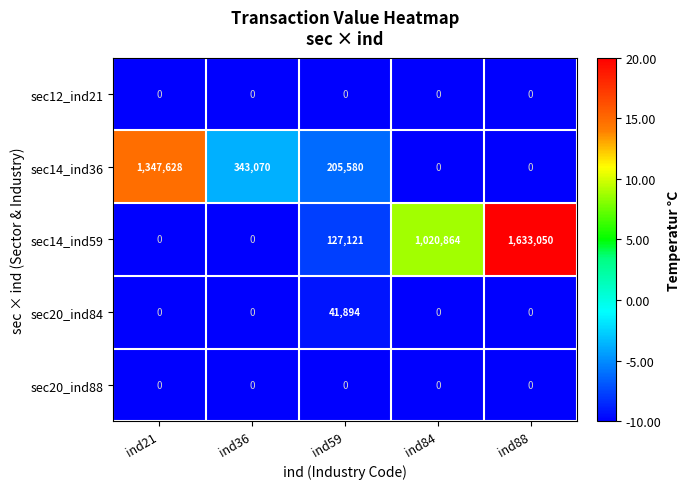

Is the value of sec20_ind84 at ind59 greater than the value of sec20_ind88 at ind21?

Yes